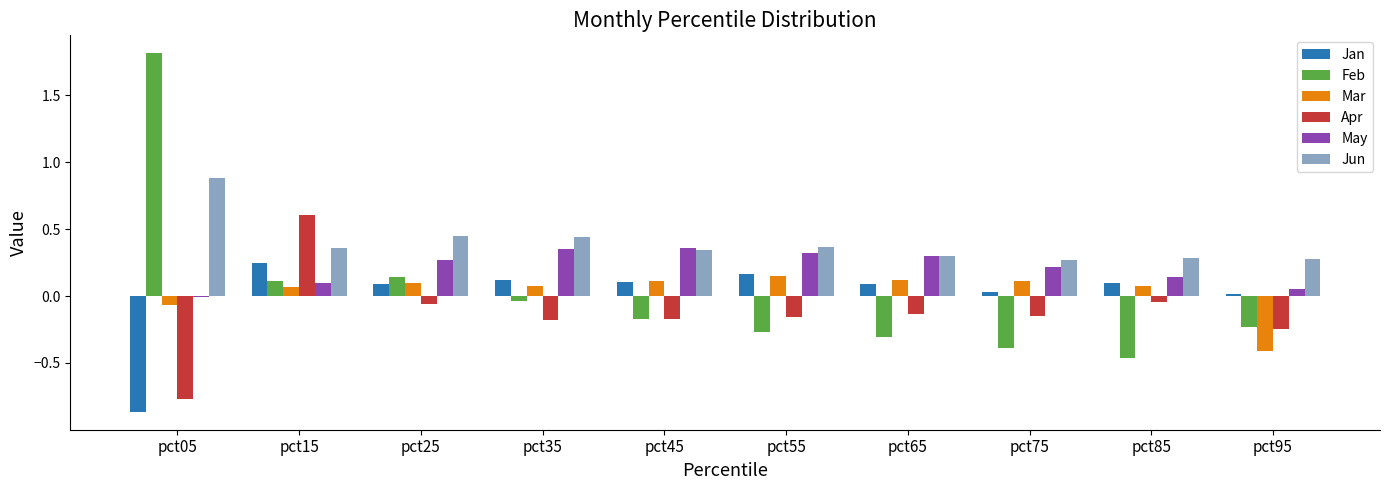

What is the difference between the maximum and second lowest values in the Jun series?

0.6